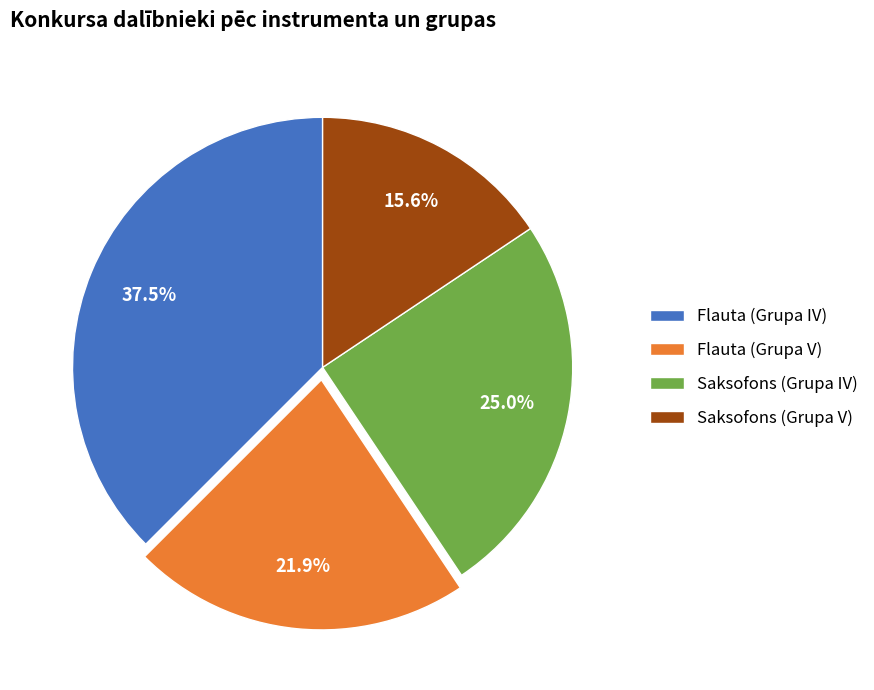

Is it true that Saksofons (Grupa V) is 16% of the pie?

True